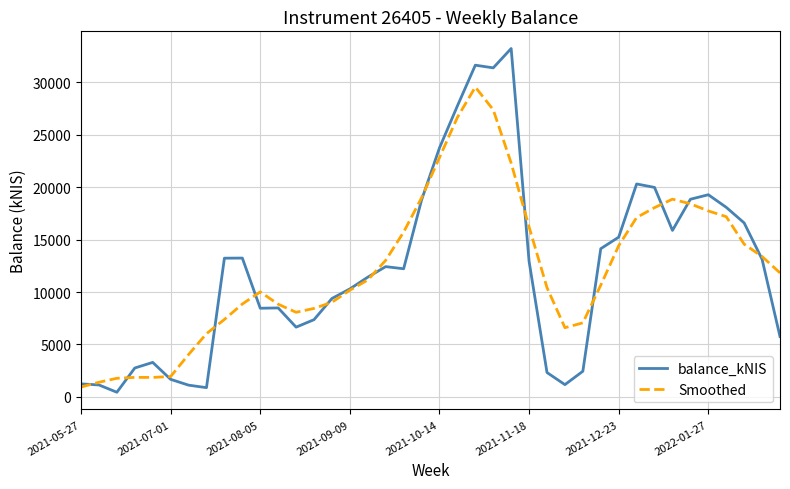

Rank the series by their maximum value, from highest to lowest.

balance_kNIS, Smoothed